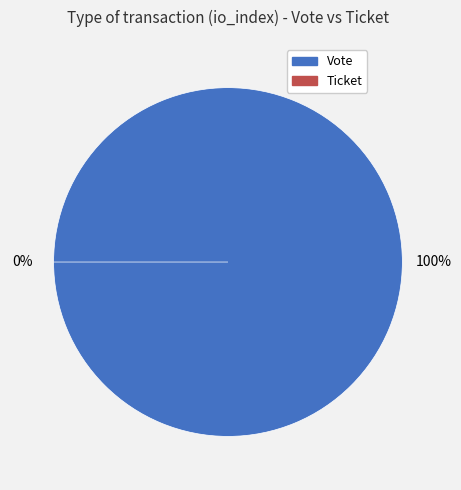

How many slices are in this pie chart?

2